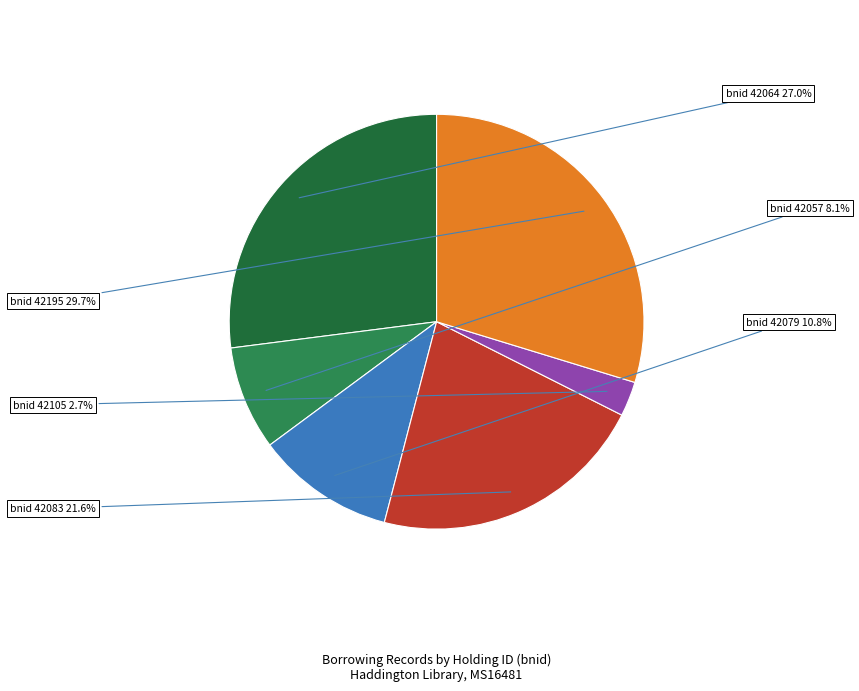

What is the largest slice in the pie chart?

bnid 42195